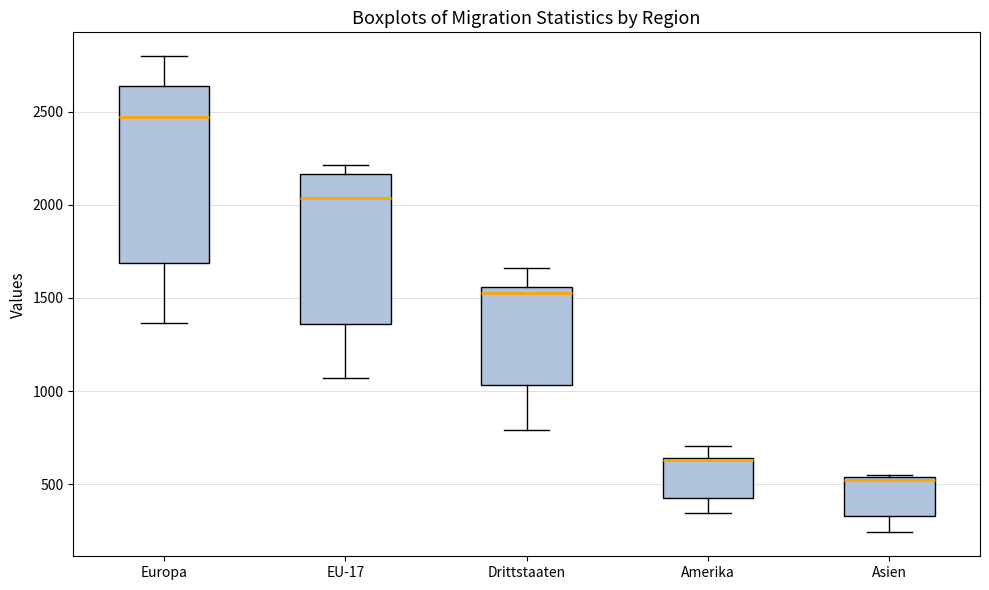

Which box is the tallest, from its lower edge to its upper edge?

Europa